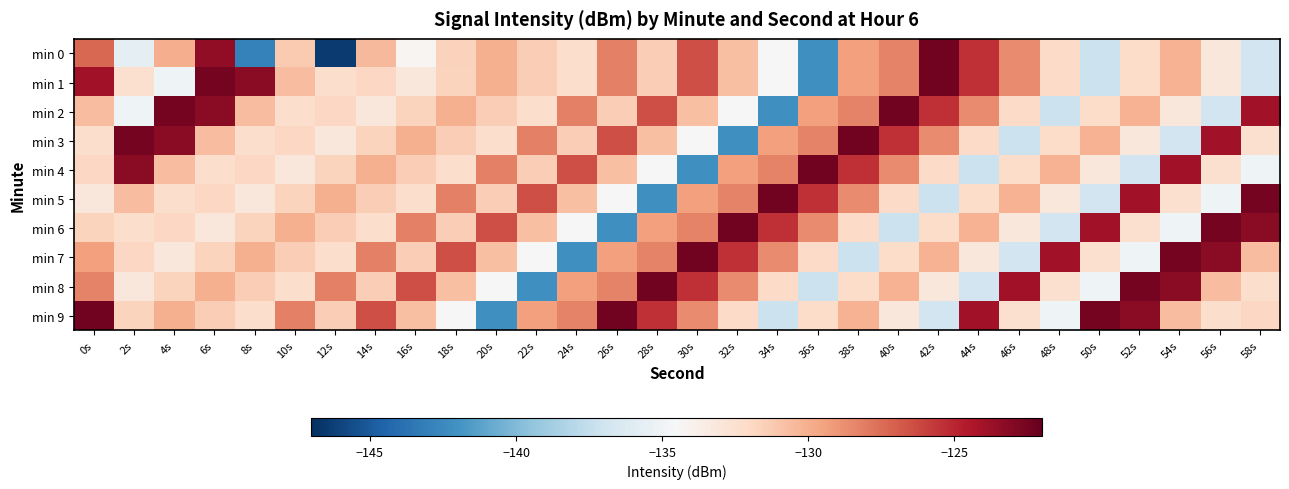

Rank the series by their maximum value, from highest to lowest.

min 0, min 1, min 2, min 3, min 4, min 5, min 6, min 7, min 8, min 9